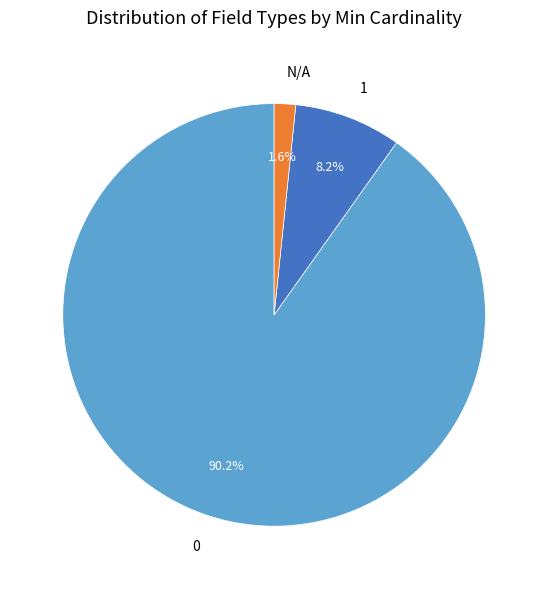

How many segments does this pie chart have?

3